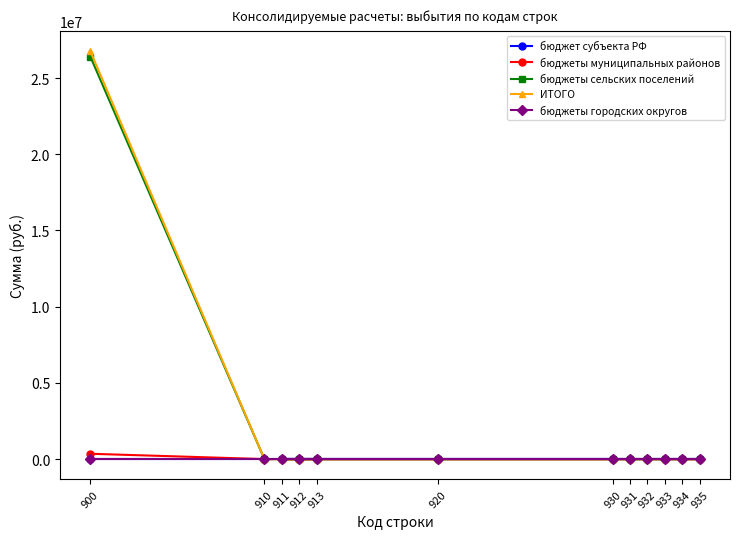

What is the difference between the maximum and minimum values in the бюджеты муниципальных районов series?

349318.5